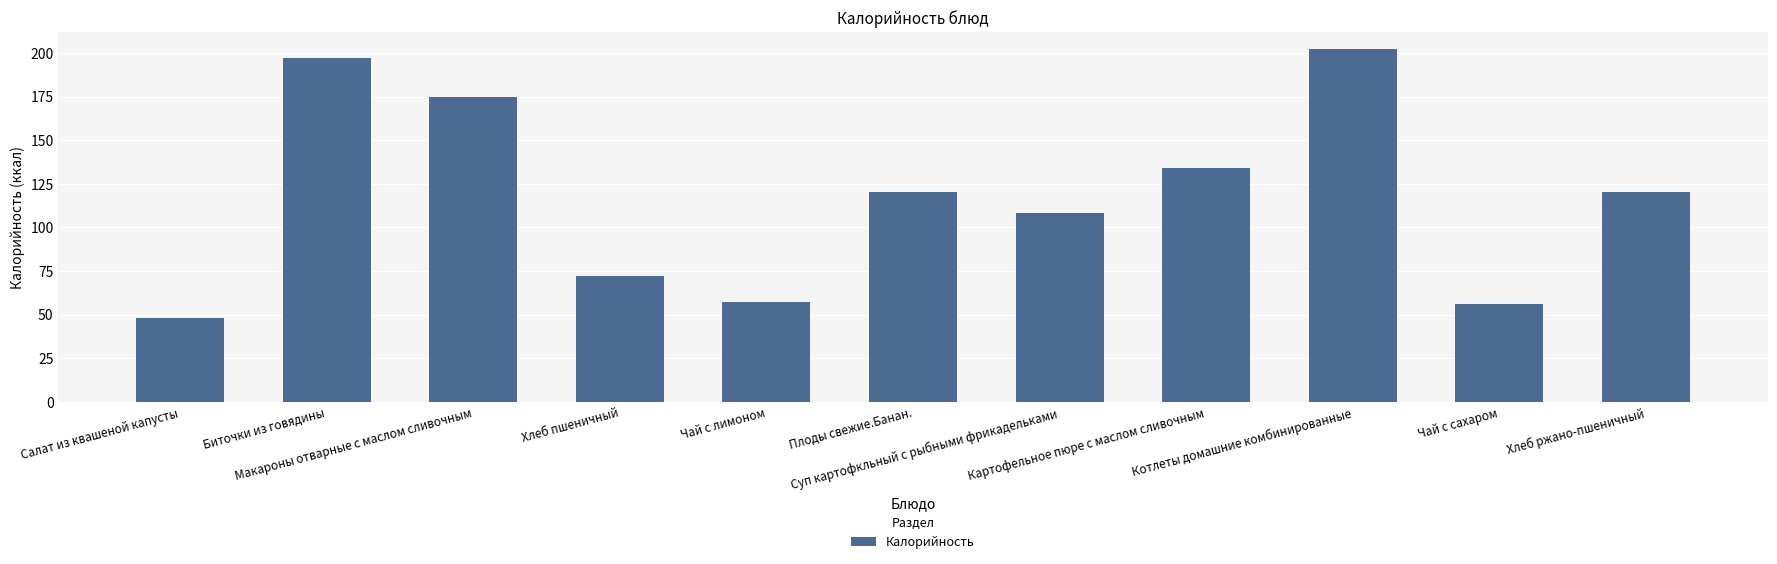

Are the bars grouped side by side (vs. stacked)?

No